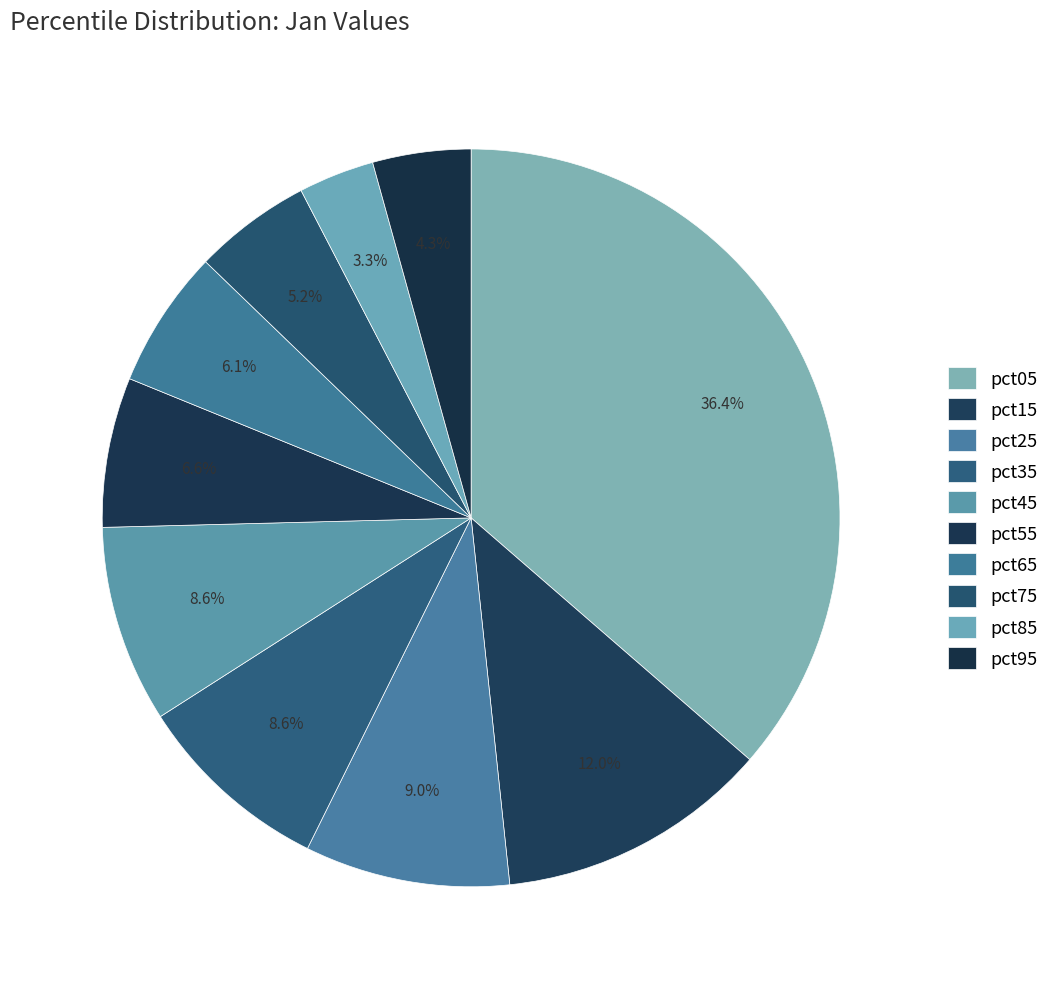

Between pct35 and pct25, which is larger?

pct25